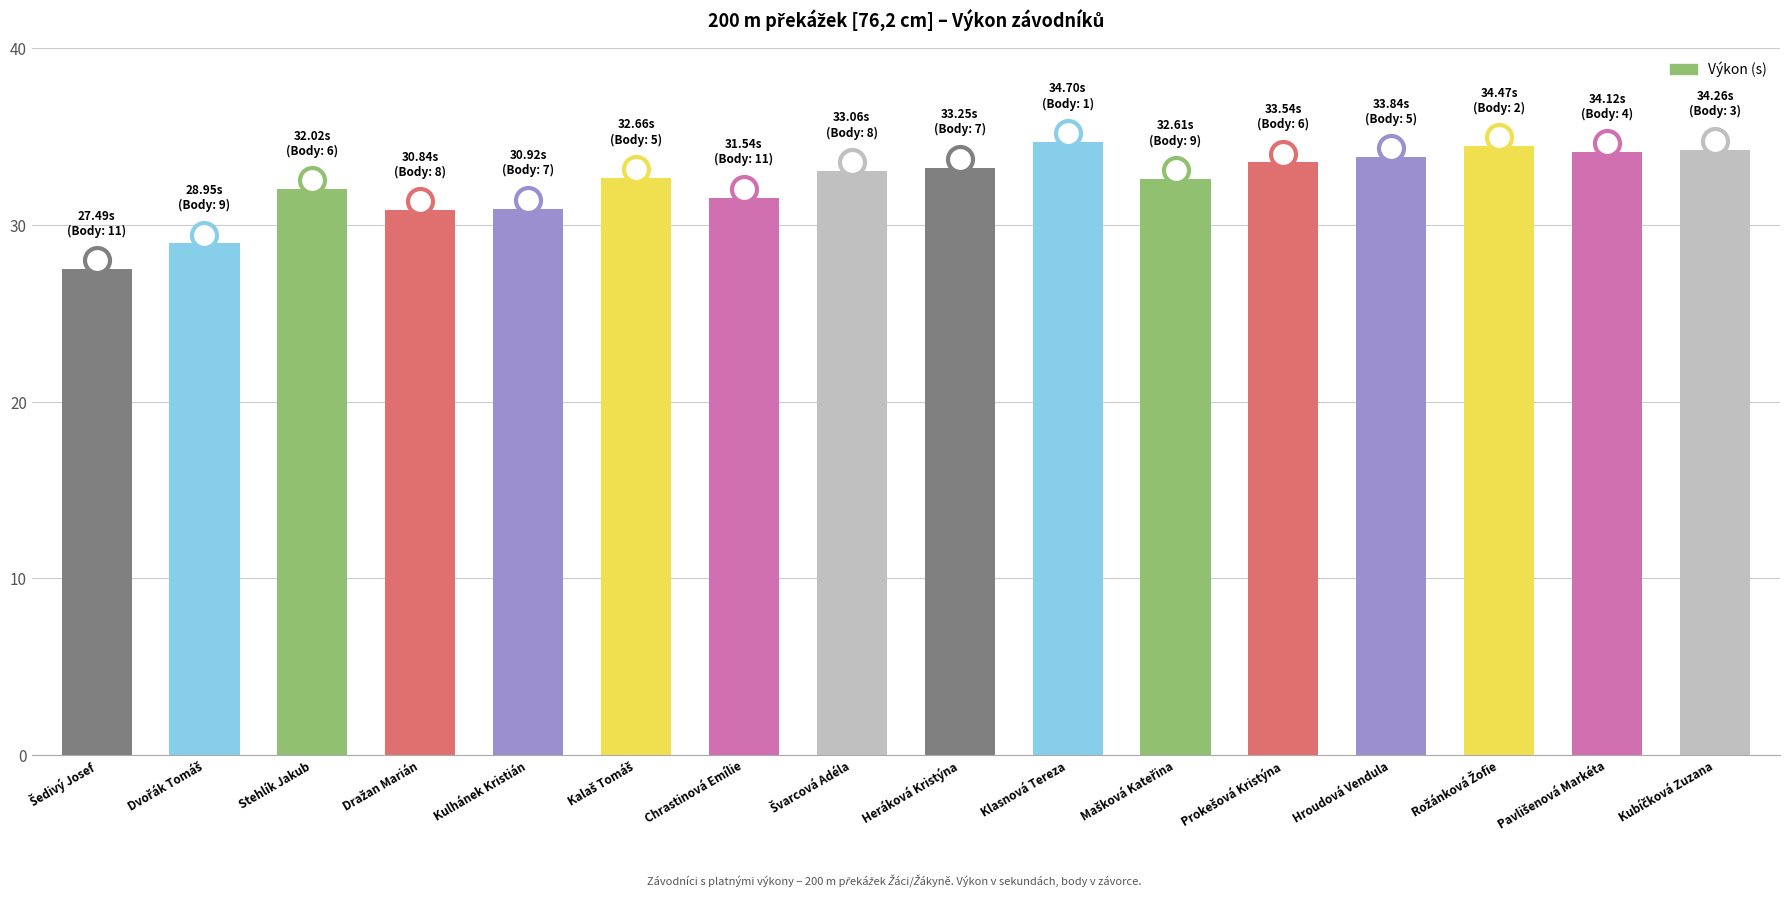

What is the sum of the values at Chrastinová Emílie and Klasnová Tereza?

66.2